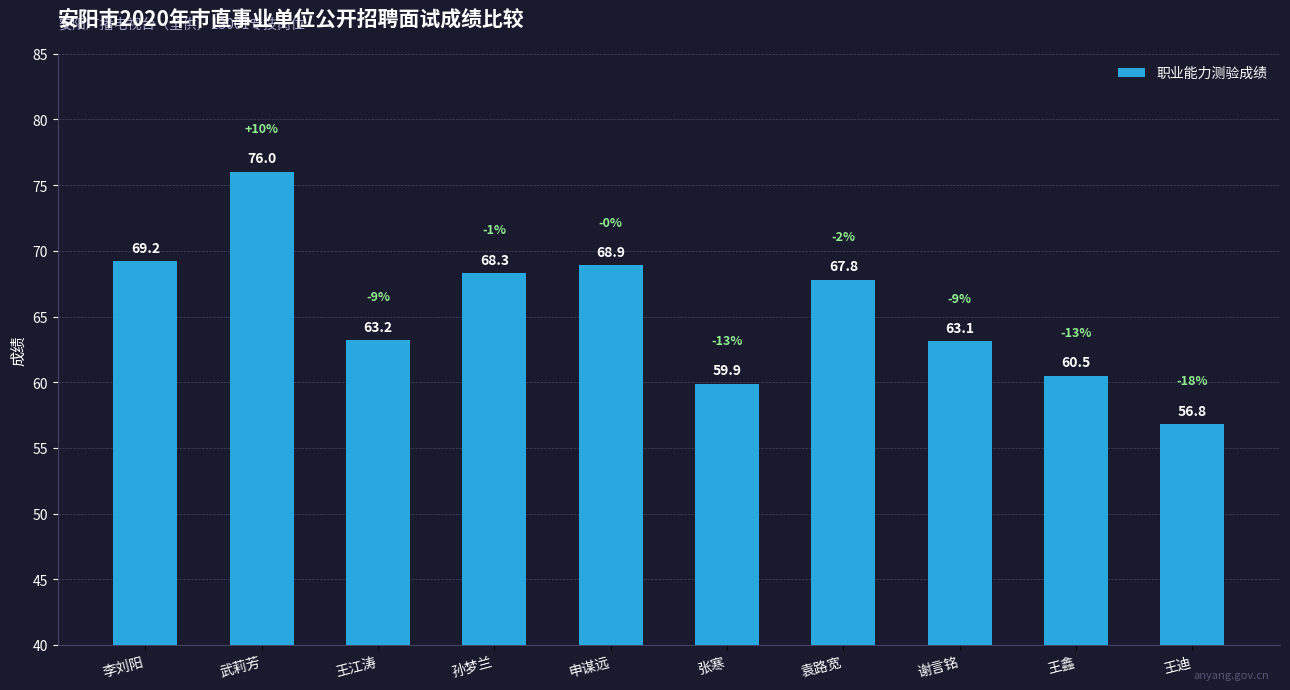

Rank the categories by value from lowest to highest.

王迪, 张寒, 王鑫, 谢言铭, 王江涛, 袁路宽, 孙梦兰, 申谋远, 李刘阳, 武莉芳